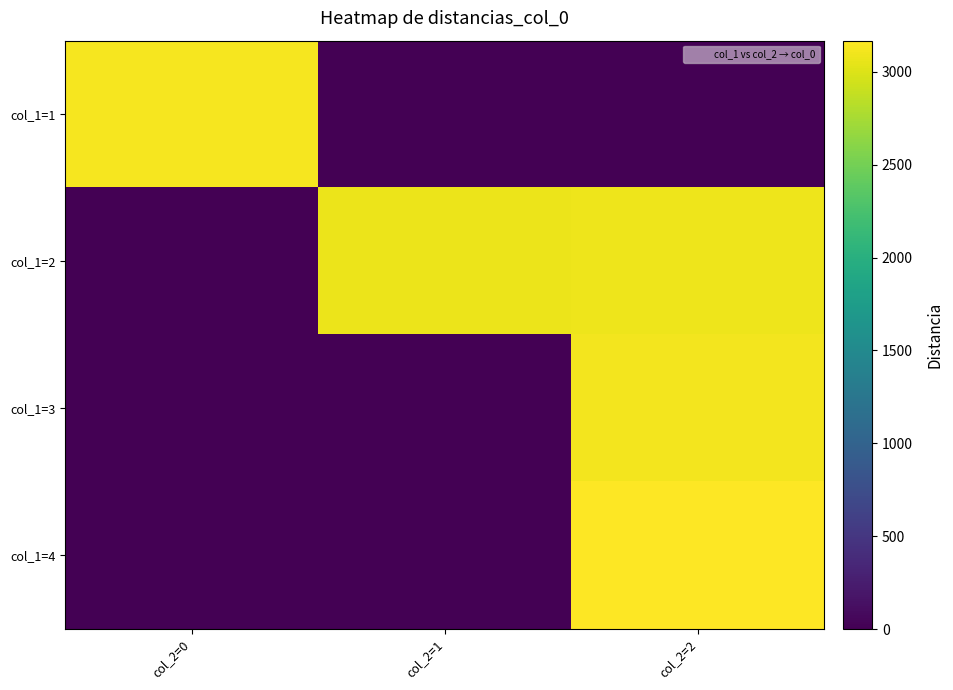

What is the spread (max minus min) of values at col_2=1?

3074.0